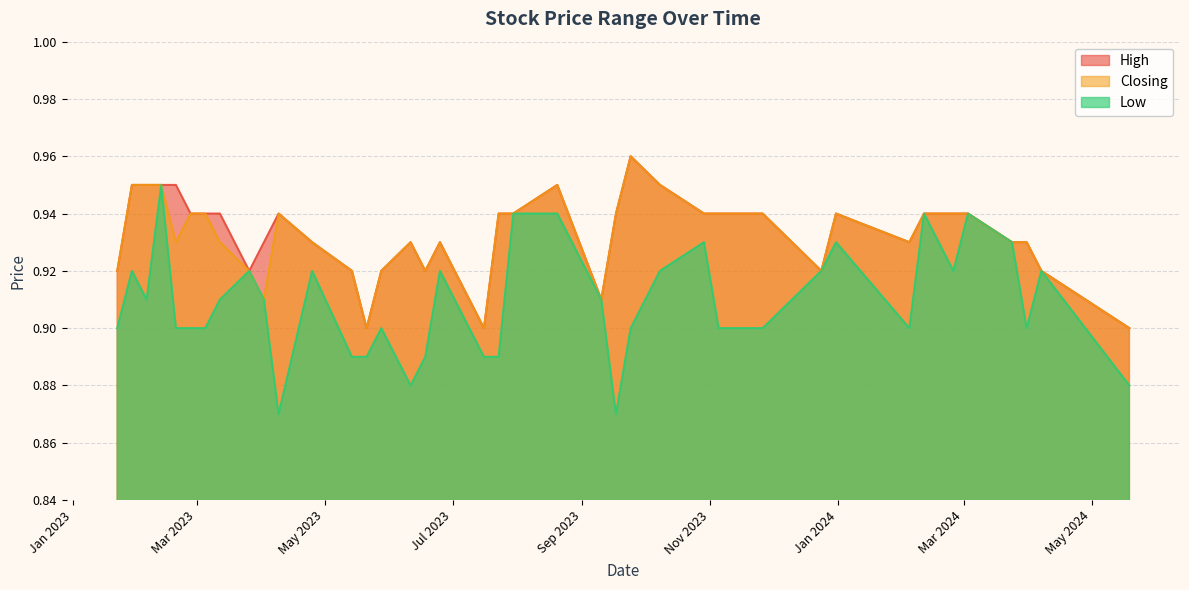

True or false: Closing has more than 0 points higher than both neighbors.

True